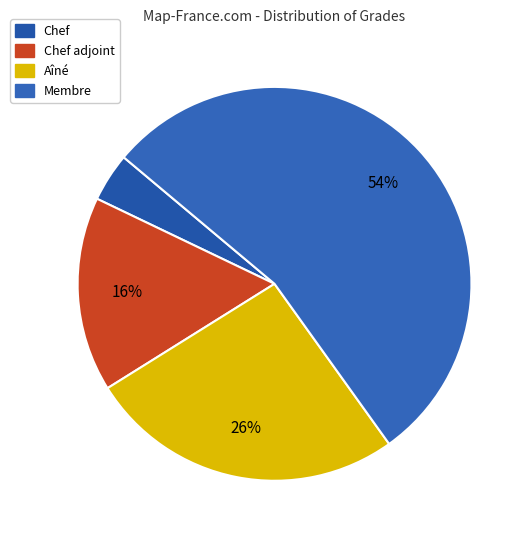

Does any single category account for the majority?

Yes